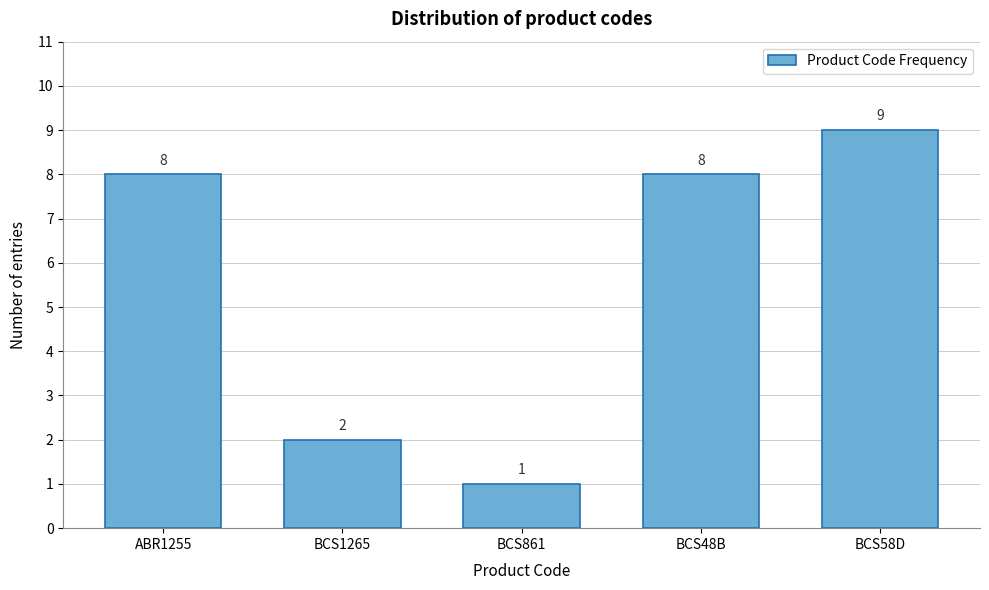

Reading right to left, extract all data points from this chart.

BCS58D=9	BCS48B=8	BCS861=1	BCS1265=2	ABR1255=8